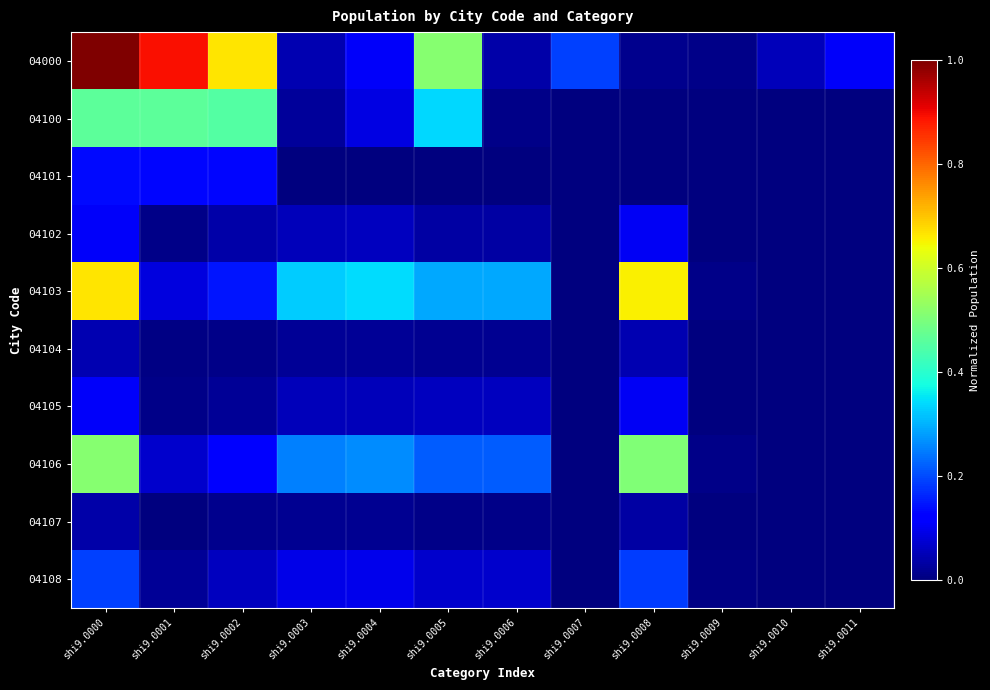

At which category is the sum across all series the highest?

shi9.0000